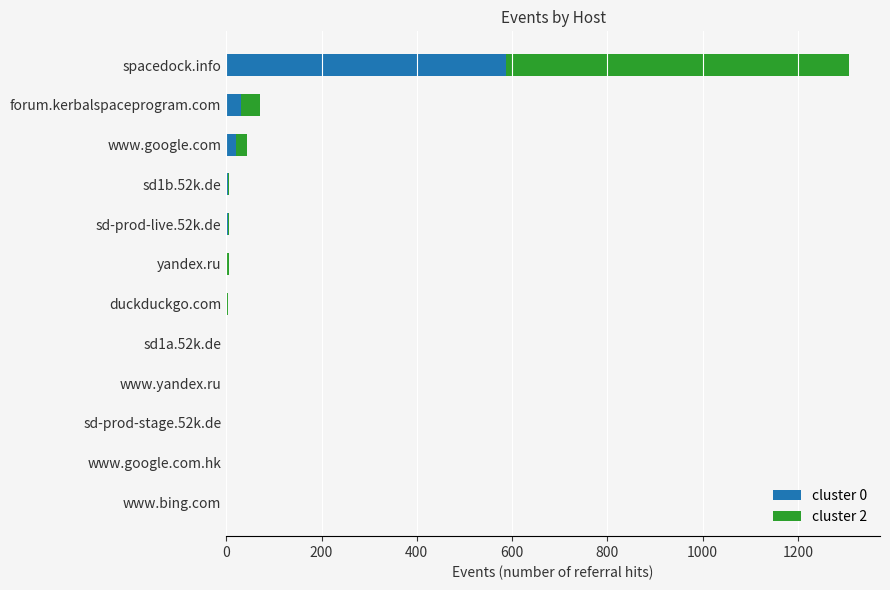

Which category has the highest value in the cluster 0 series?

spacedock.info